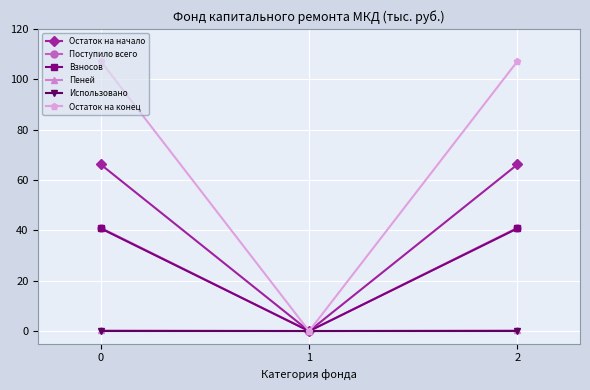

The value of Использовано at 2 is 0.0. True or false?

True